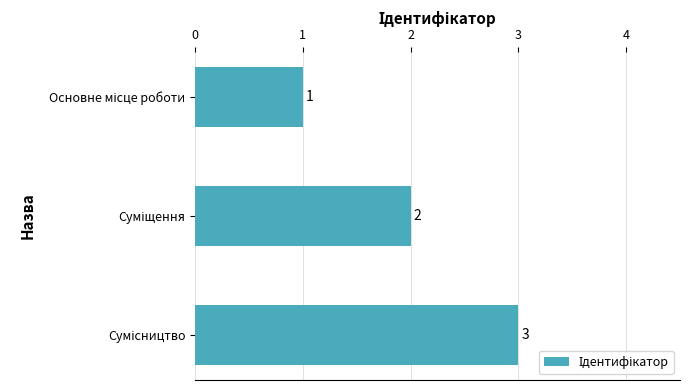

What is the greatest value displayed?

3